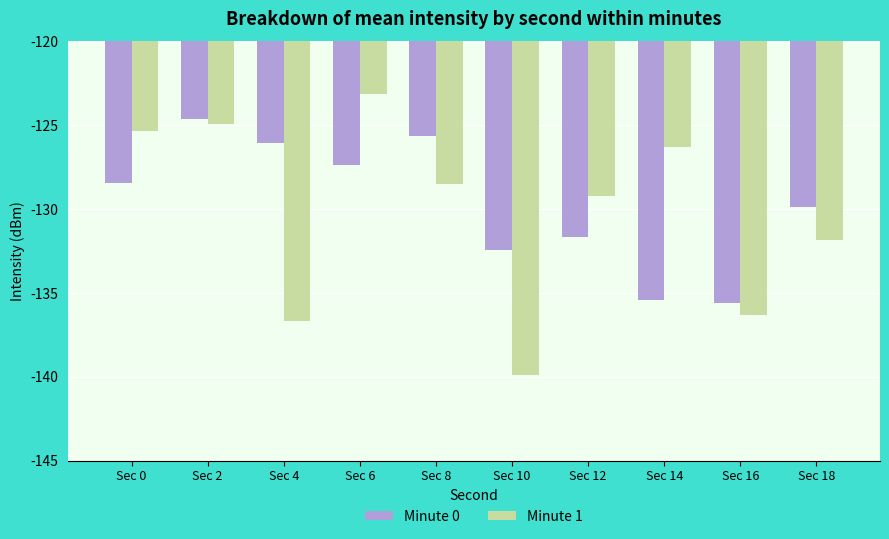

Reading left to right, transcribe all the data shown in this chart.

Minute 0: -128.4	-124.6	-126.0	-127.4	-125.7	-132.5	-131.7	-135.4	-135.6	-129.9
Minute 1: -125.4	-124.9	-136.7	-123.1	-128.5	-139.9	-129.2	-126.3	-136.3	-131.9